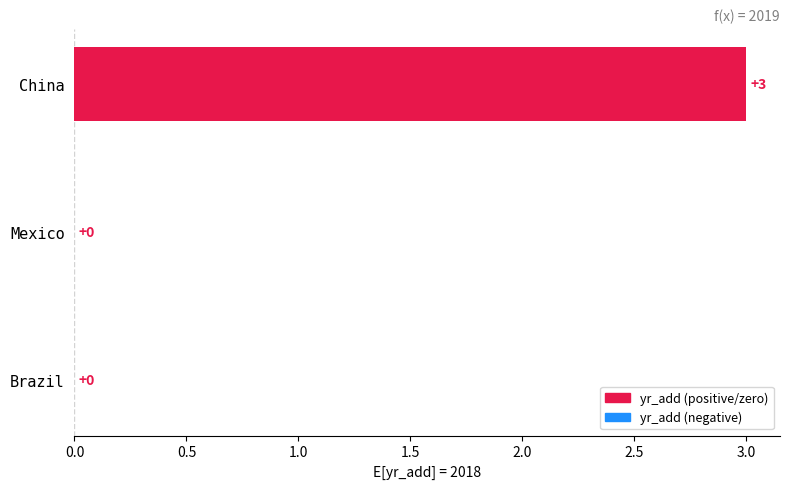

Which category has the highest value across all series?

China